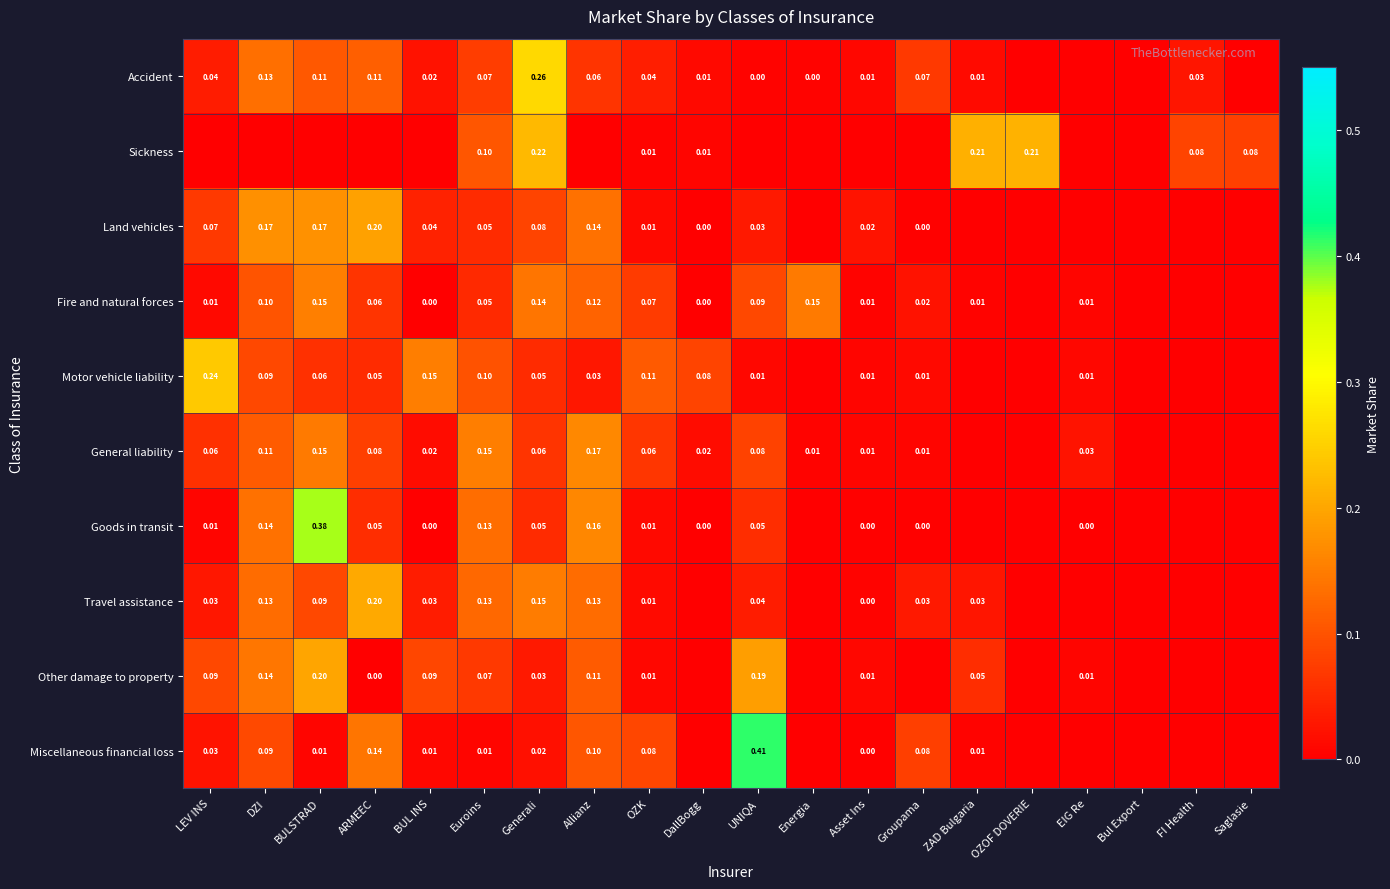

What is the difference between the highest and lowest values at DallBogg?

0.1